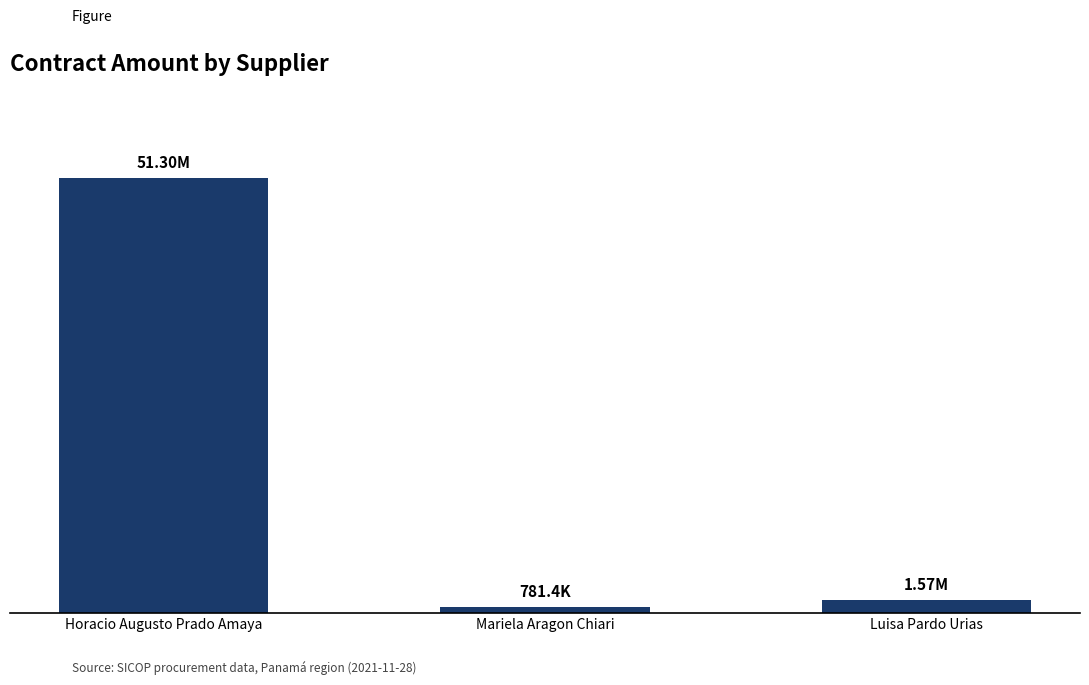

The chart shows a value of 32305025.1 at Horacio Augusto Prado Amaya. True or false?

False